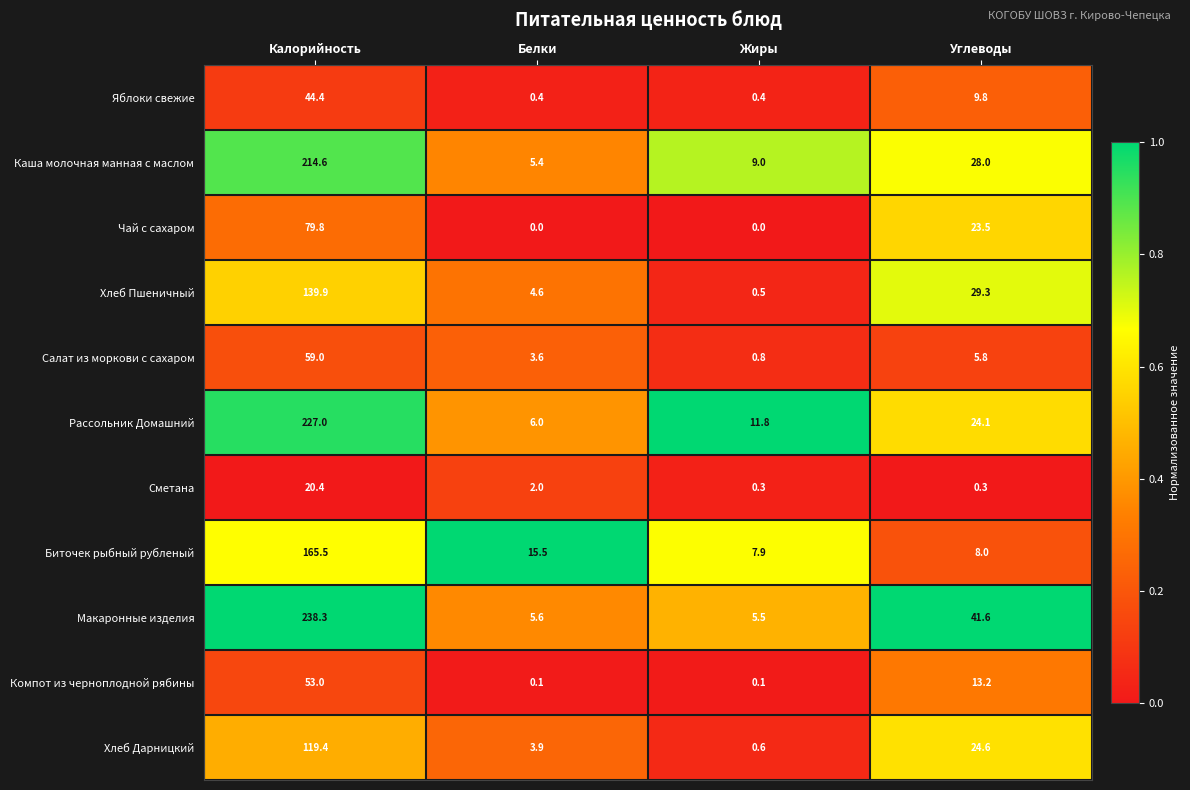

Which series has the largest total across all categories?

Макаронные изделия